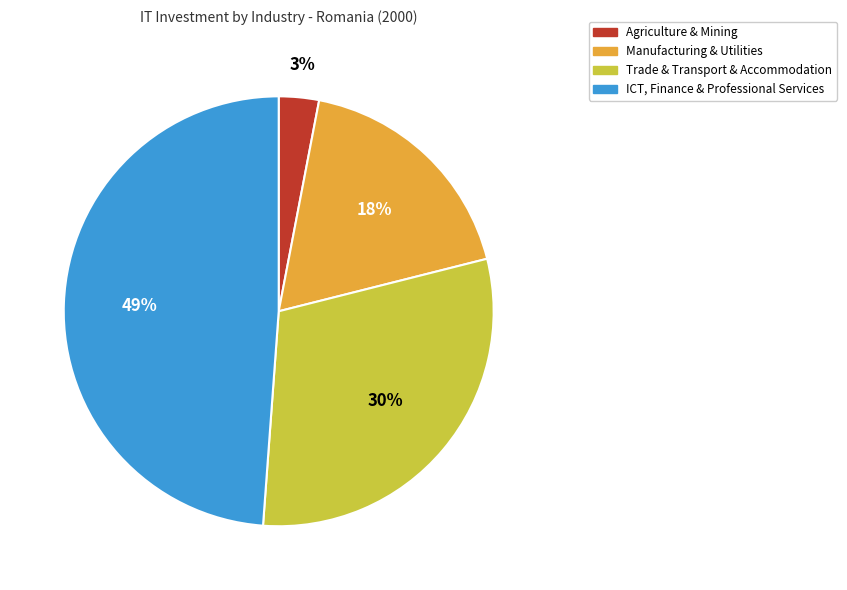

To the nearest percent, what is the difference between the largest and smallest slice percentages?

46%